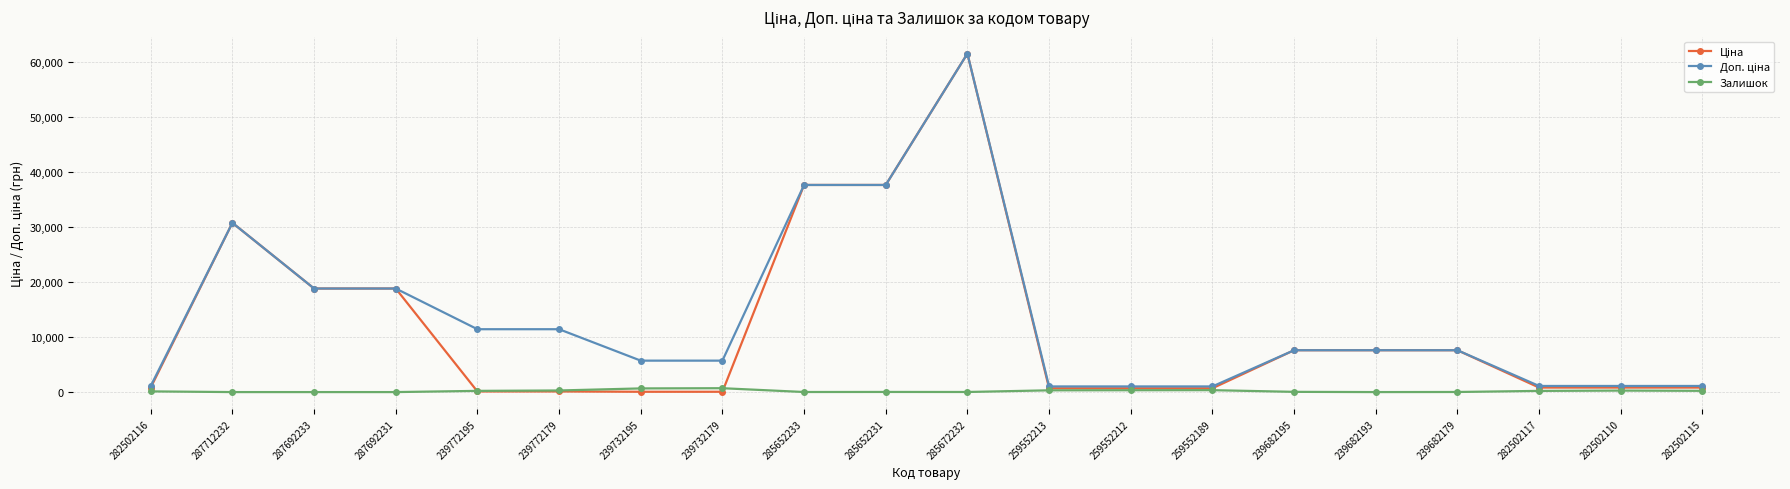

What is the spread (max minus min) of values at 287692231?

18796.8